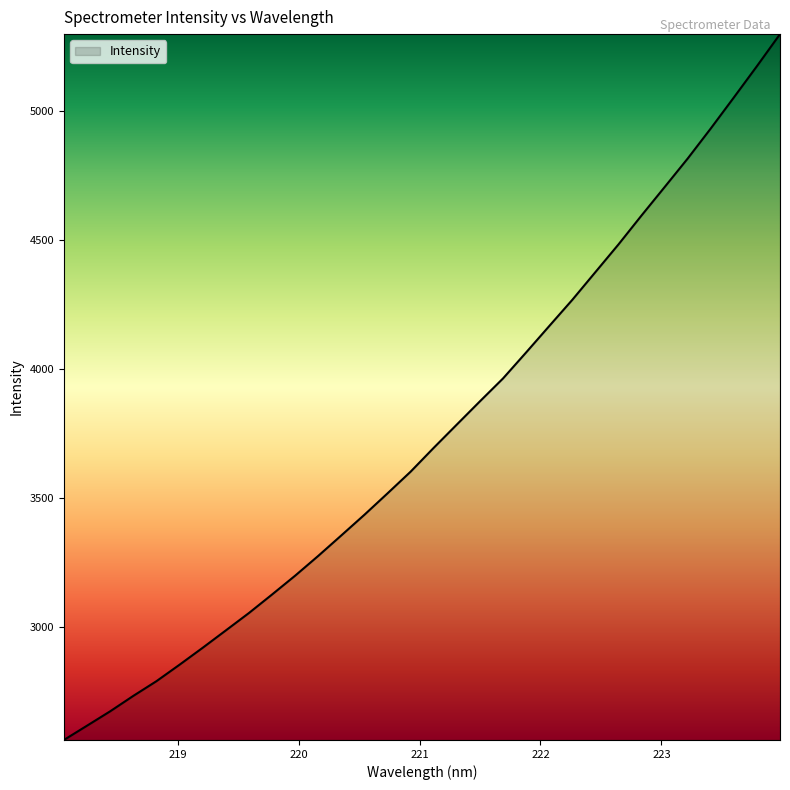

Reading left to right, list all the values displayed in this chart.

2562.2	2617.6	2673.2	2733.0	2789.9	2853.8	2919.3	2986.5	3054.0	3125.7	3198.7	3275.4	3354.9	3435.0	3517.9	3602.0	3694.4	3784.6	3874.5	3963.2	4063.9	4166.1	4267.8	4375.1	4482.5	4594.8	4704.8	4815.5	4932.0	5052.0	5173.4	5297.5